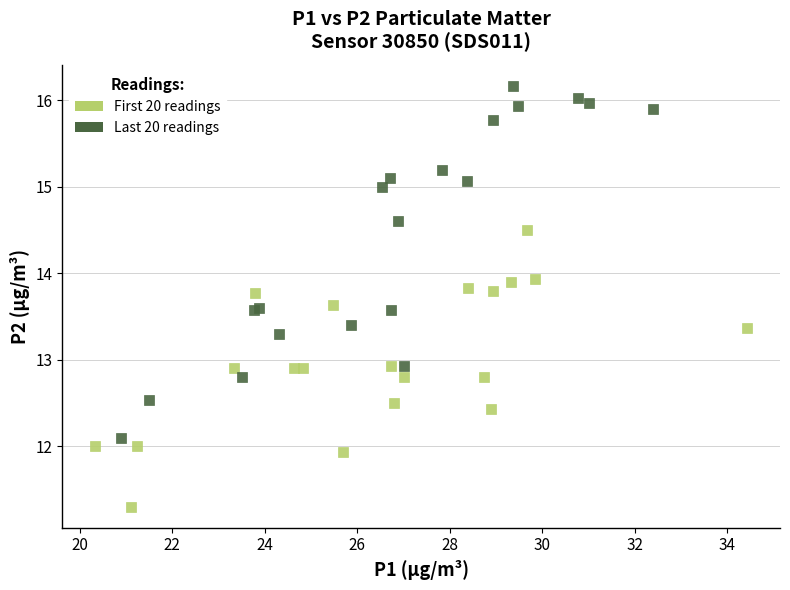

Which series contains the lowest Y value?

First 20 readings